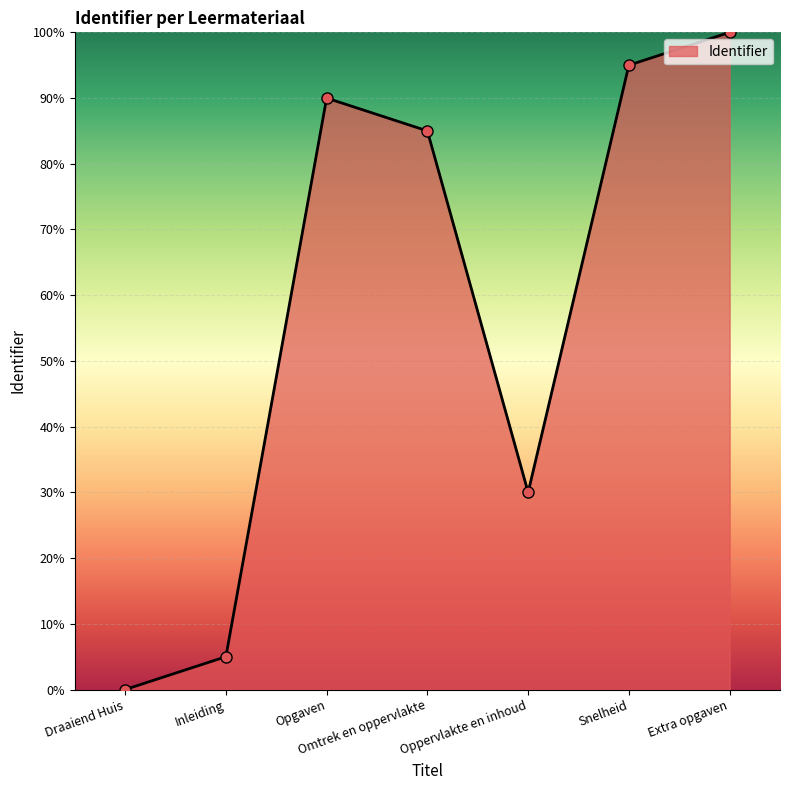

List the labels in order of value, largest first.

Extra opgaven, Snelheid, Opgaven, Omtrek en oppervlakte, Oppervlakte en inhoud, Inleiding, Draaiend Huis